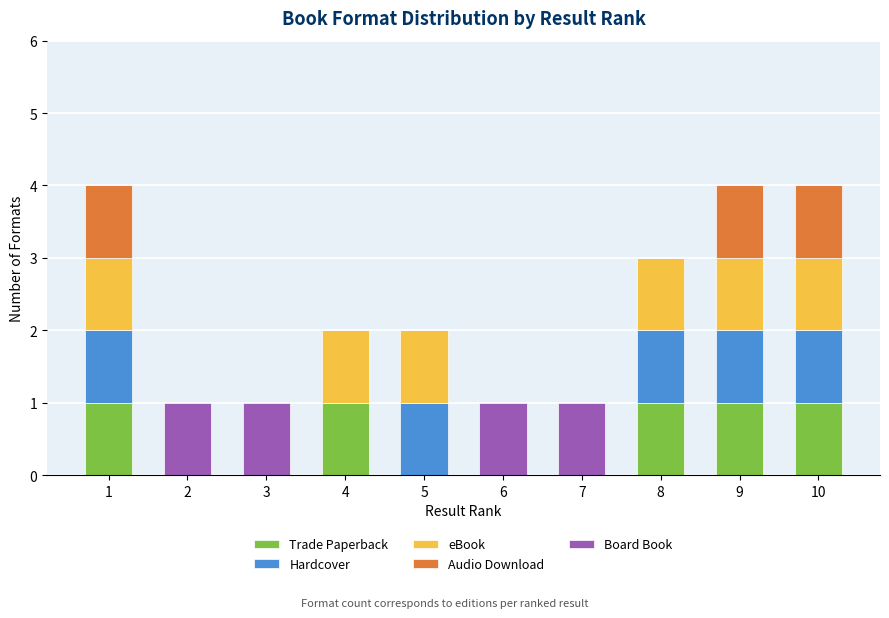

What is the total value across all series at 10?

4